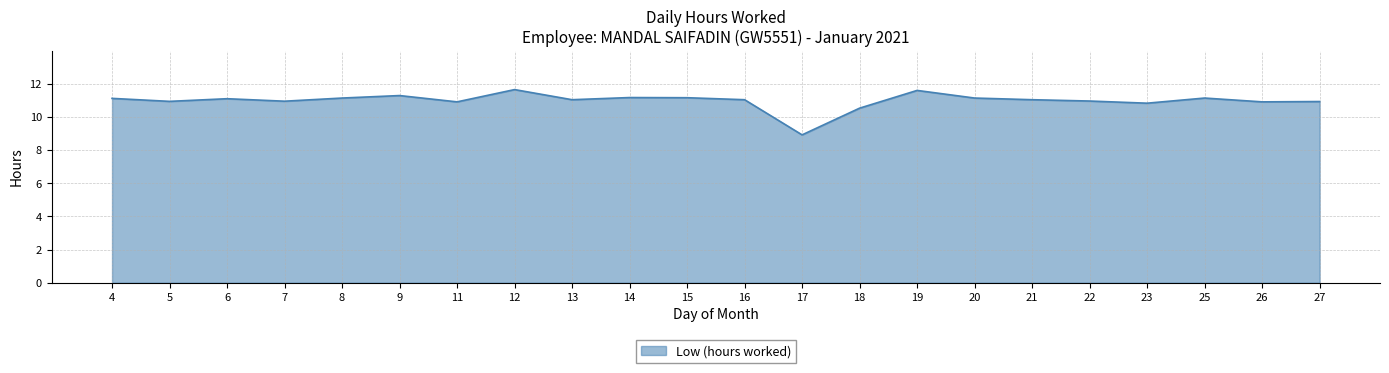

What is the smallest value displayed?

8.9